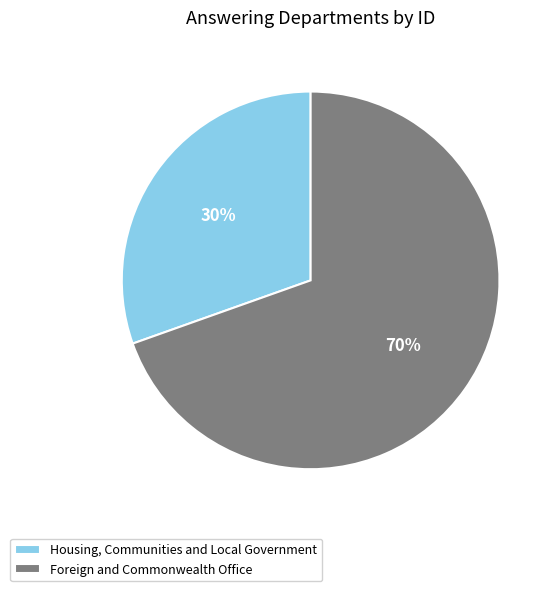

What is the smallest slice in the pie chart?

Housing, Communities and Local Government